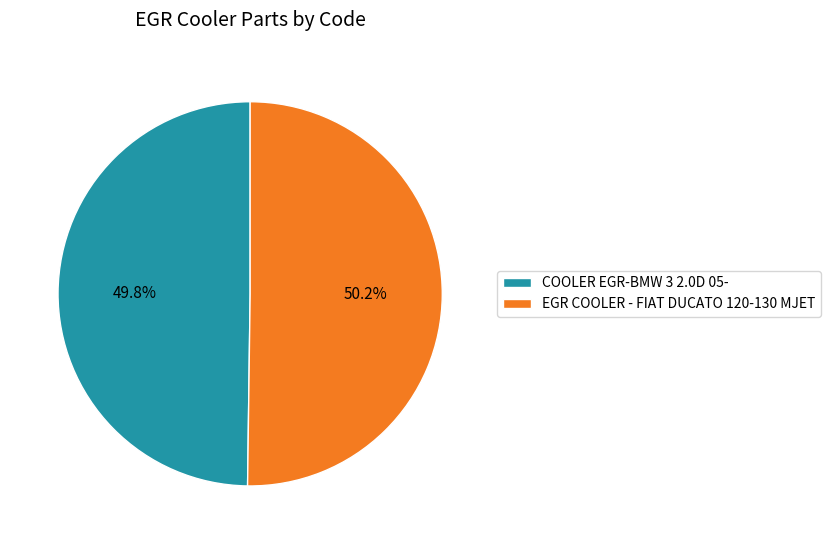

Is there a majority slice in this chart?

Yes